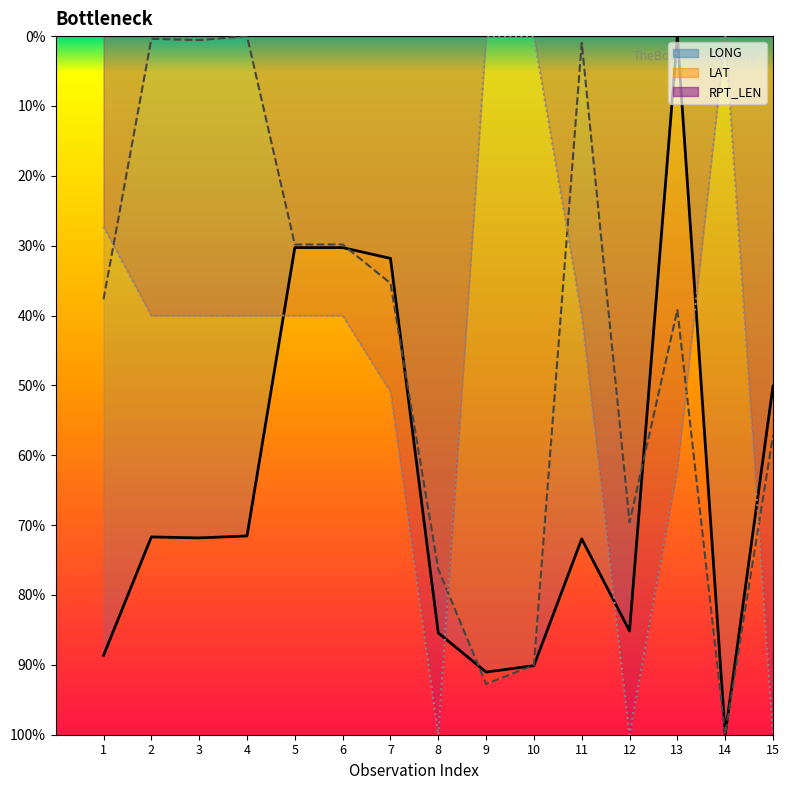

At 8, list the series in order from smallest to largest.

LAT, LONG, RPT_LEN